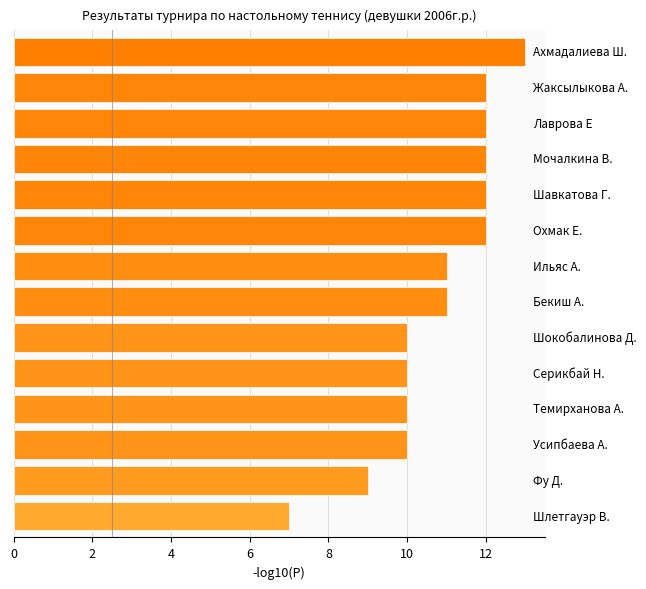

Reading bottom to top, list all the values displayed in this chart.

7	9	10	10	10	10	11	11	12	12	12	12	12	13